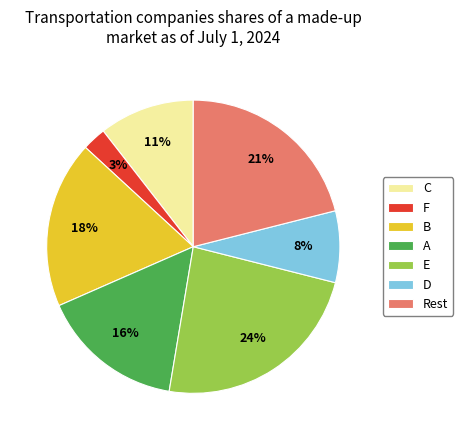

Is it true that B is 18% of the pie?

True